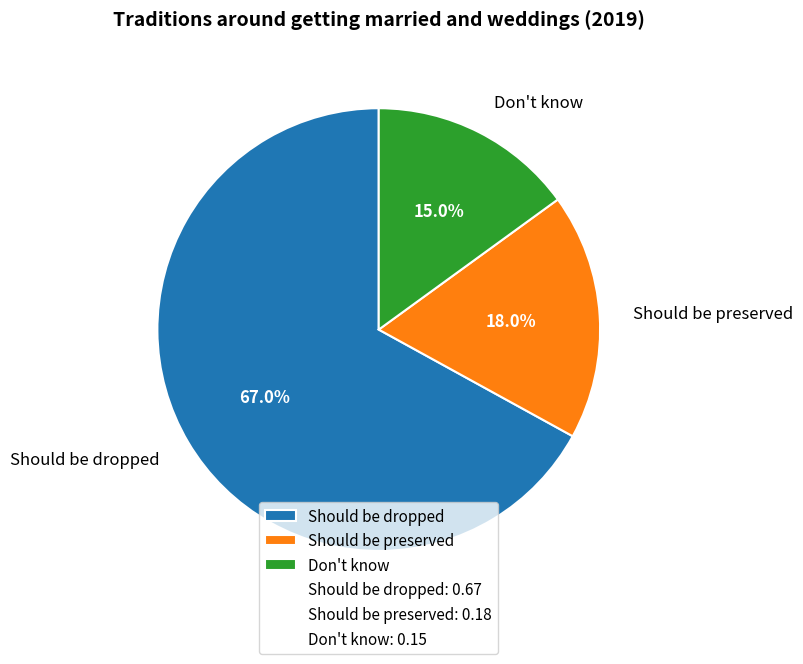

Does any single category account for the majority?

Yes